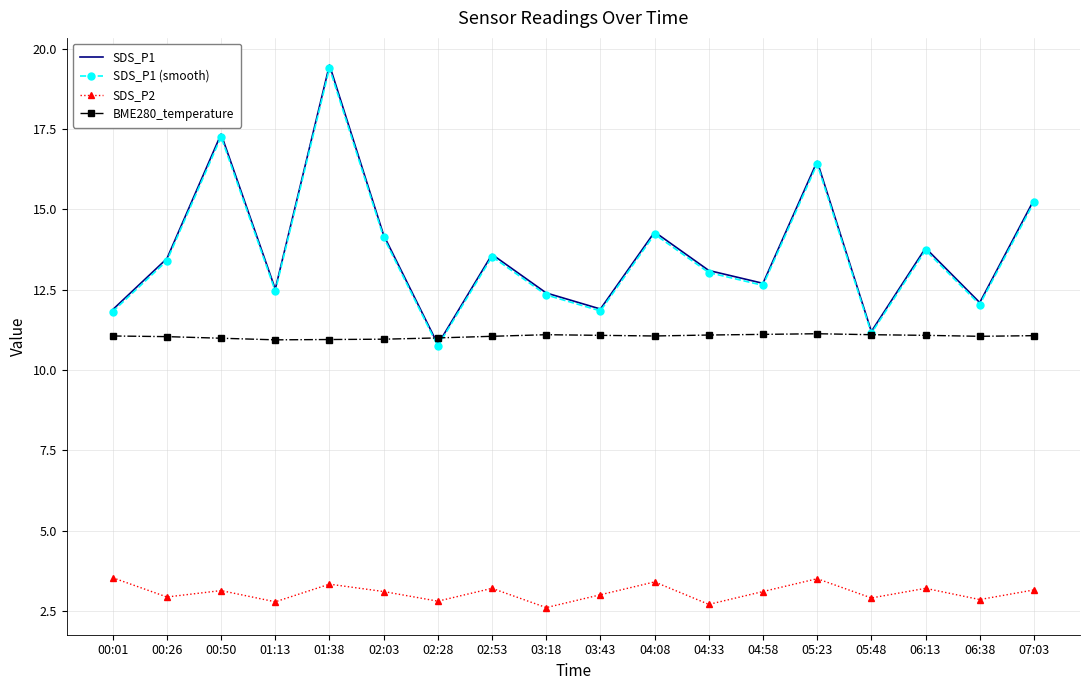

Which series has the widest spread of values?

SDS_P1